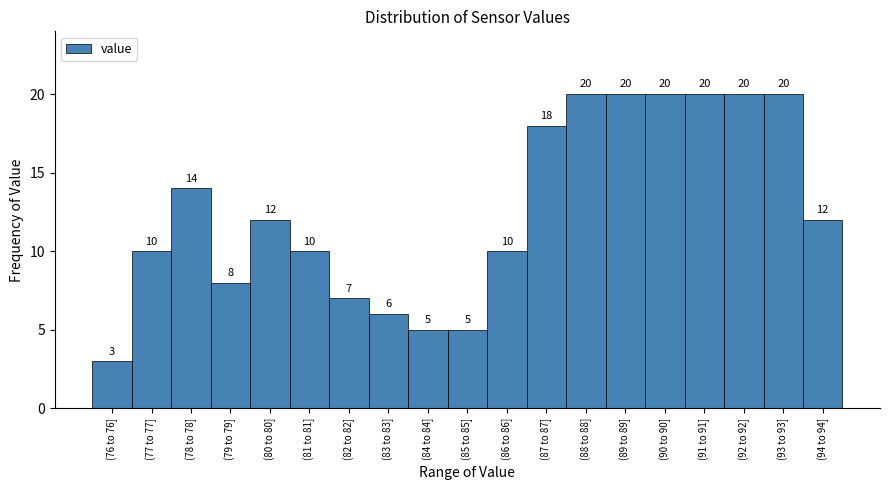

Reading left to right, what are all the values shown in this chart?

3	10	14	8	12	10	7	6	5	5	10	18	20	20	20	20	20	20	12